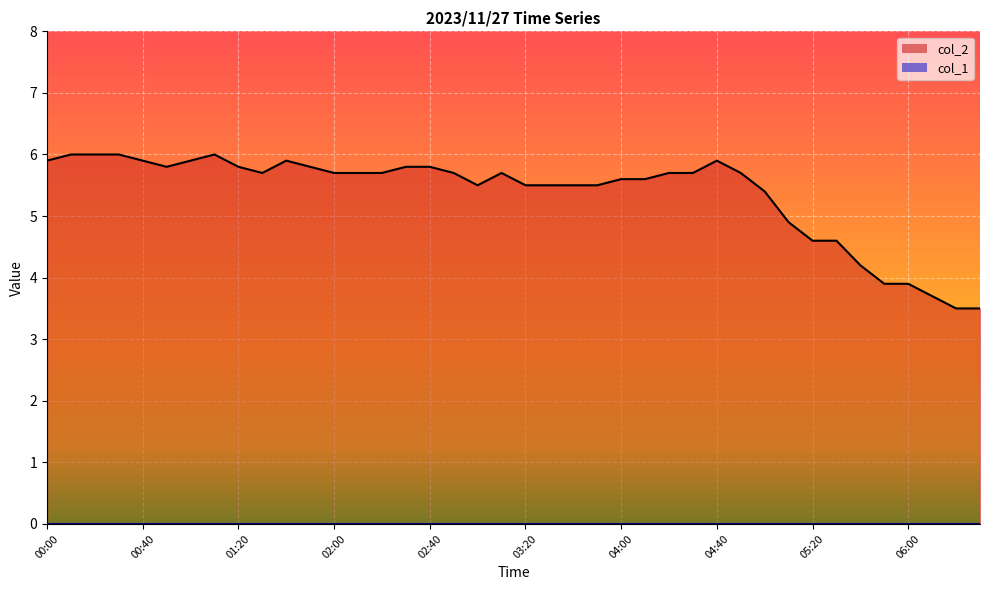

Does the chart display data point markers on the line(s)?

No